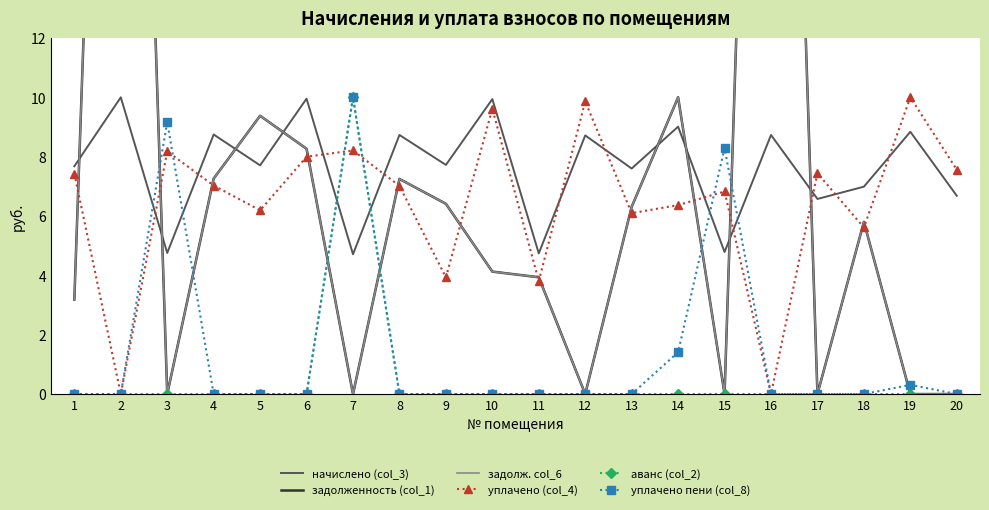

Count the number of categories in the chart.

20